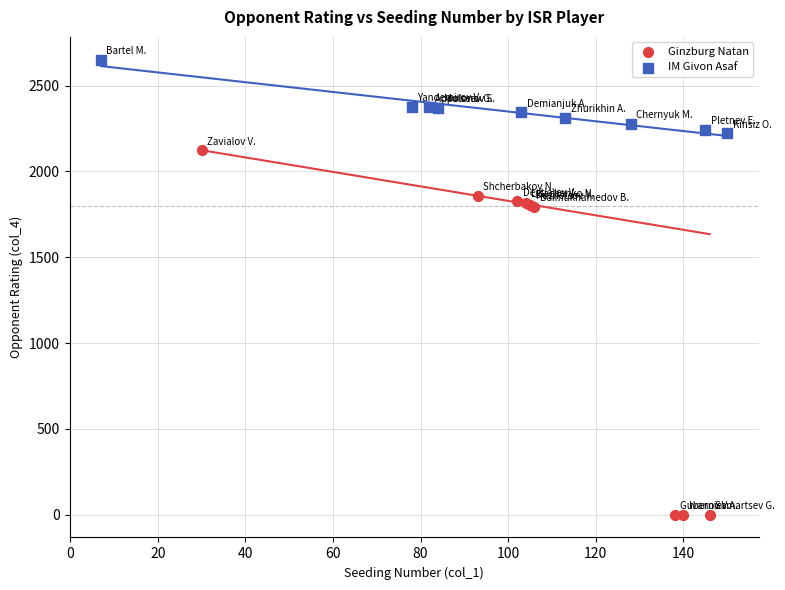

Which series has the largest Y range (max minus min)?

Ginzburg Natan